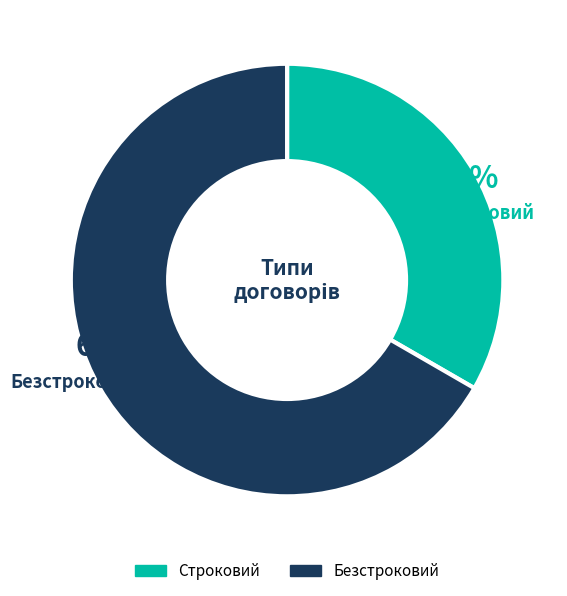

Combined, do Строковий and Безстроковий account for over 50%?

Yes